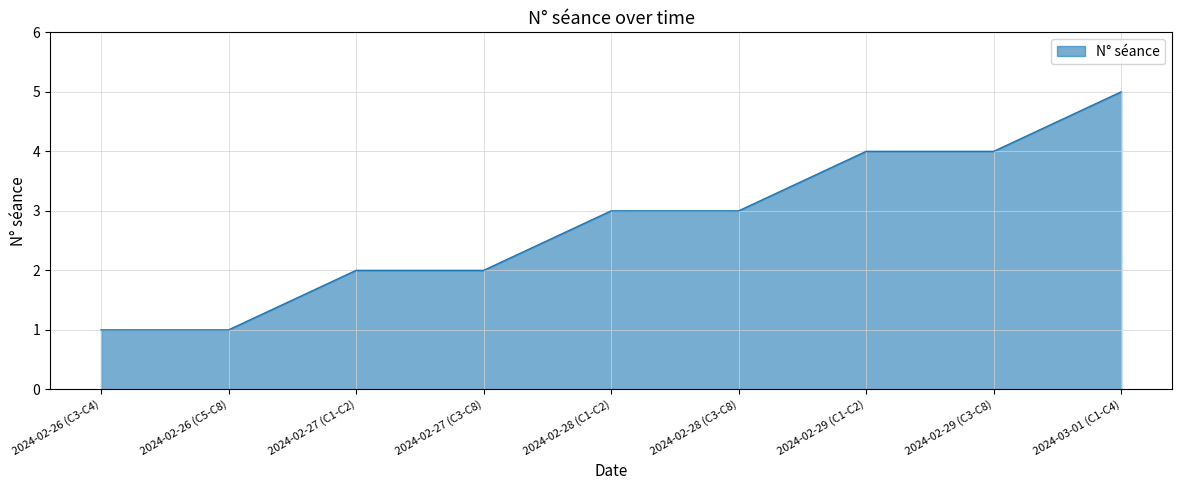

Between 2024-02-28 (C1-C2) and 2024-02-29 (C3-C8), which is larger?

2024-02-29 (C3-C8)